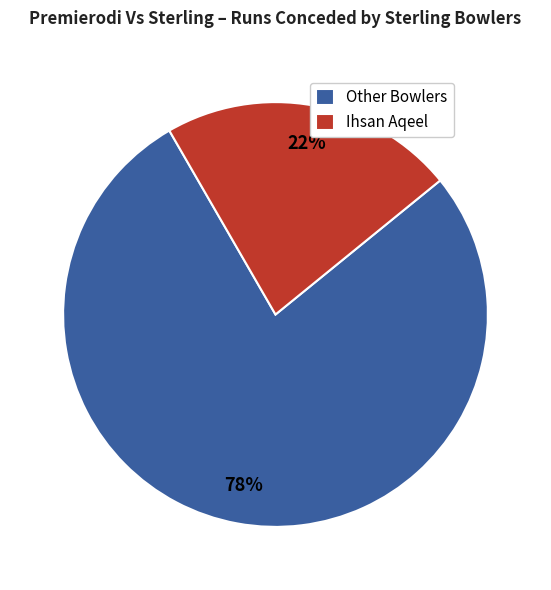

Which category has the smallest portion of the pie?

Ihsan Aqeel